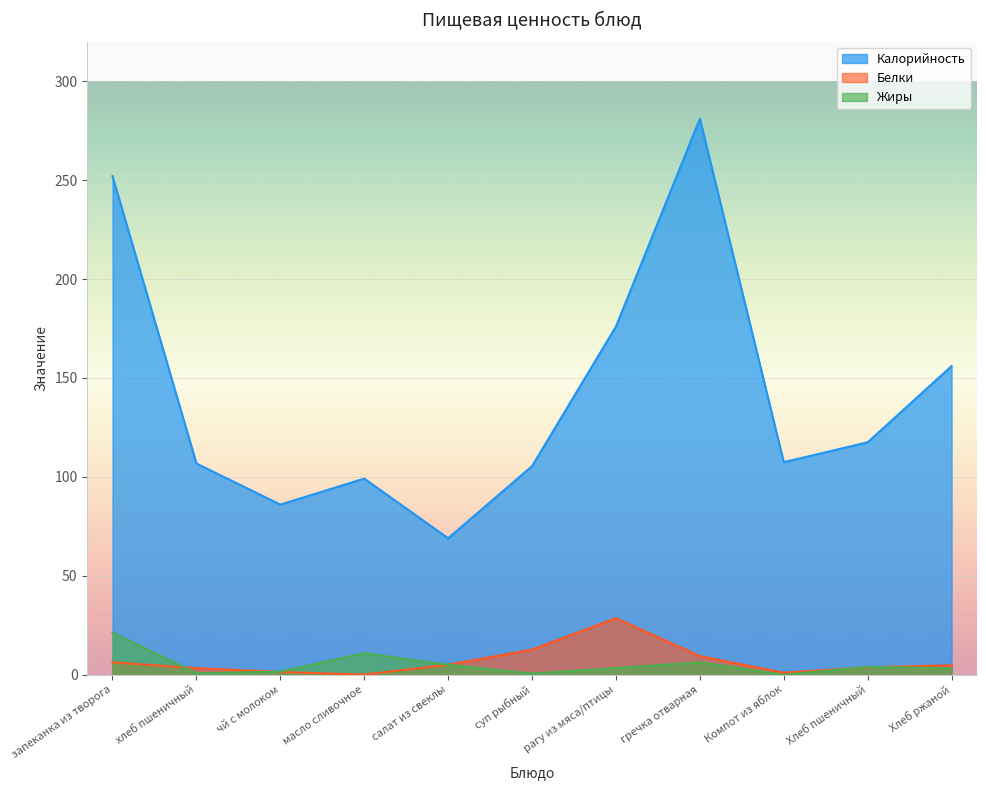

What are all the series names shown in the legend?

Калорийность, Белки, Жиры